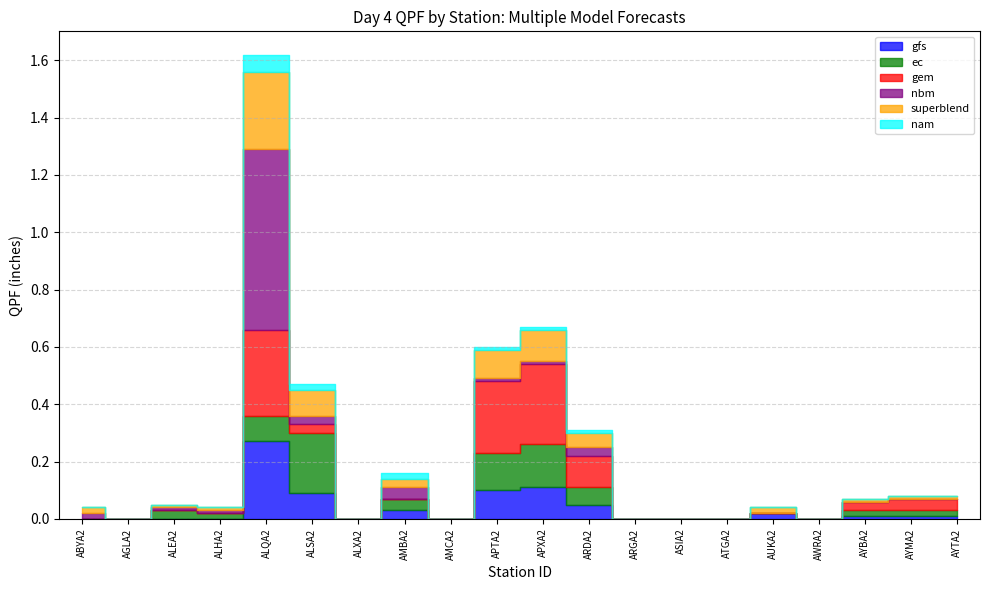

Between which two adjacent categories do gem and gfs first intersect?

ALQA2 and ALSA2